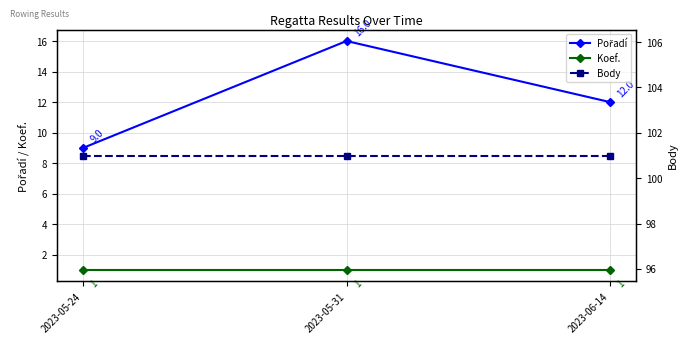

Is it true that Pořadí equals 4 at 2023-06-14?

False